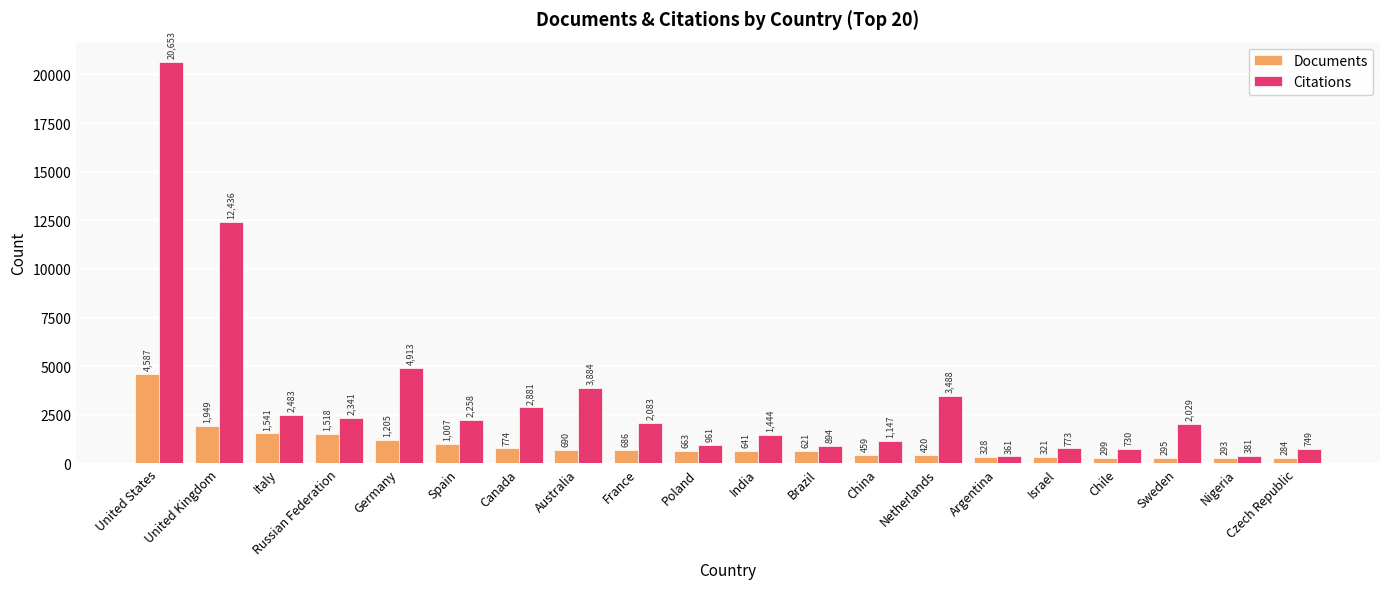

The Citations series shows 6069 at Australia. True or false?

False